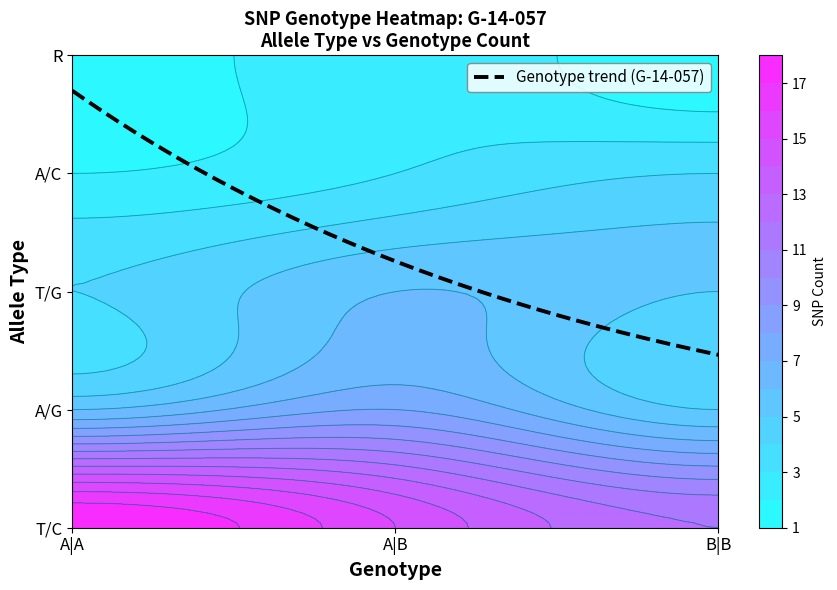

Which category has the highest value in the A|B series?

T/C